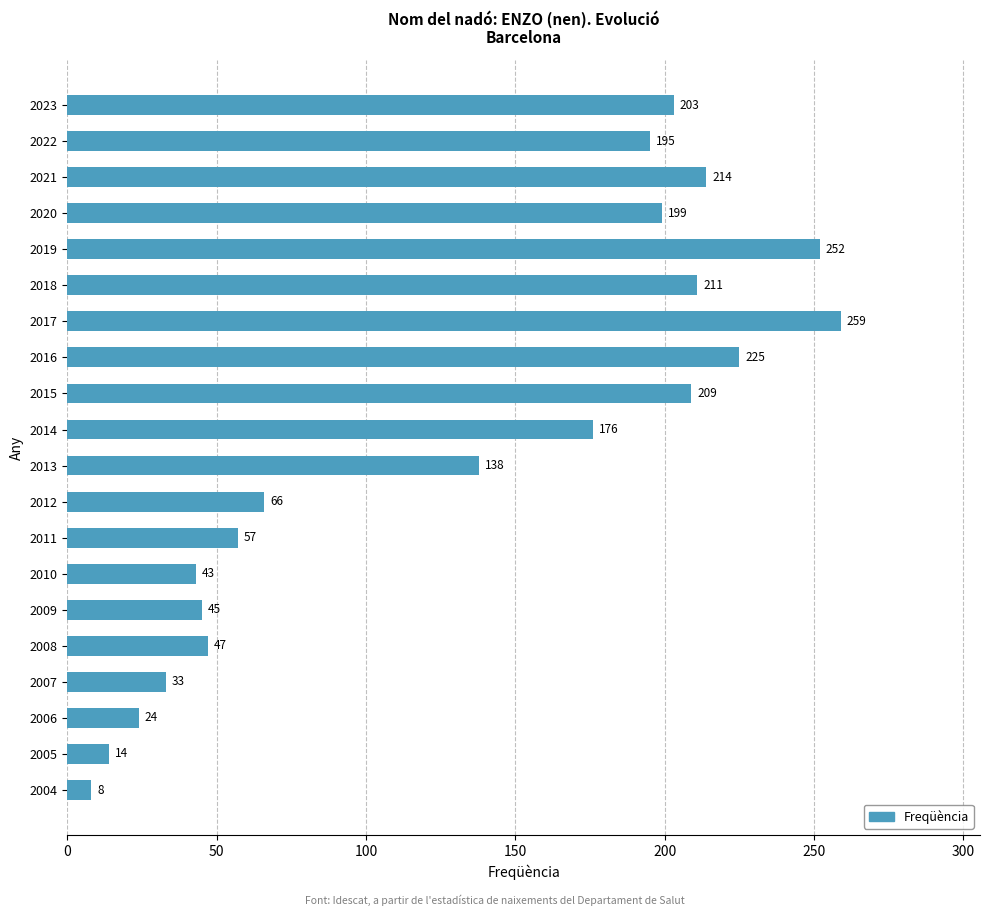

What is the value of the 2nd bar from the top?

195